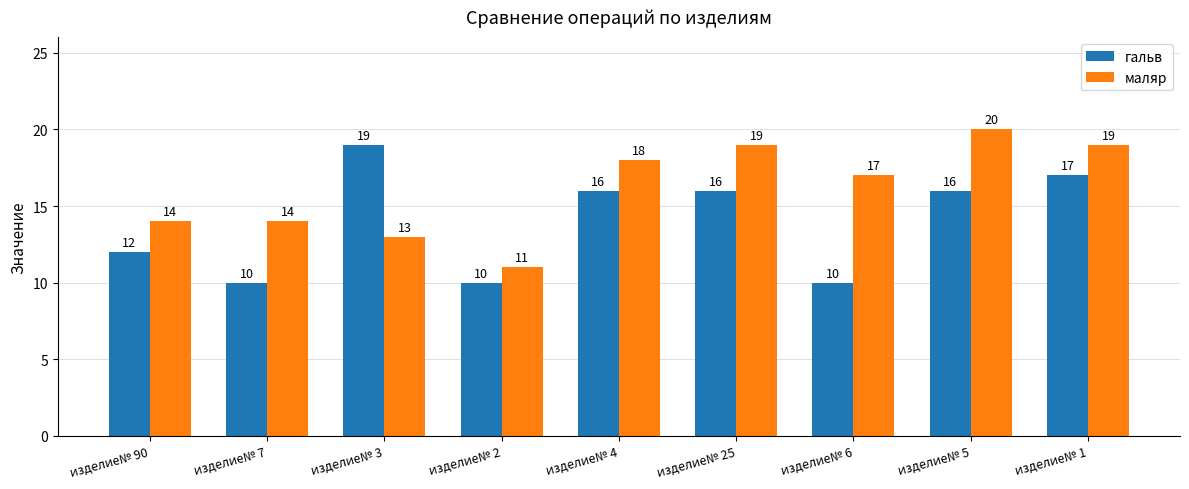

List the series in order of their peak value, lowest first.

гальв, маляр